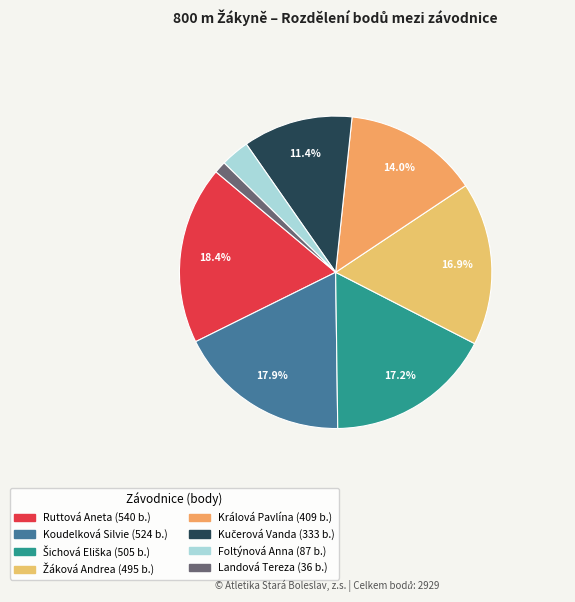

To the nearest percent, what is the combined percentage of Šichová Eliška and Králová Pavlína?

31%